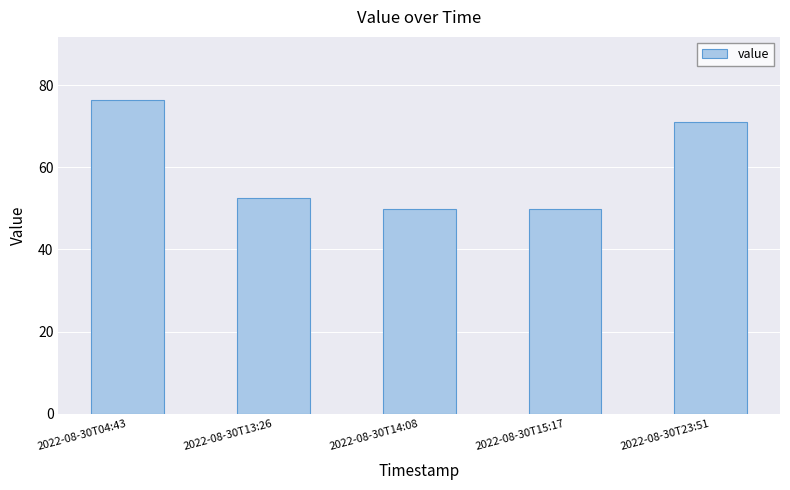

Is it true that the value at 2022-08-30T13:26 is 52.6?

True